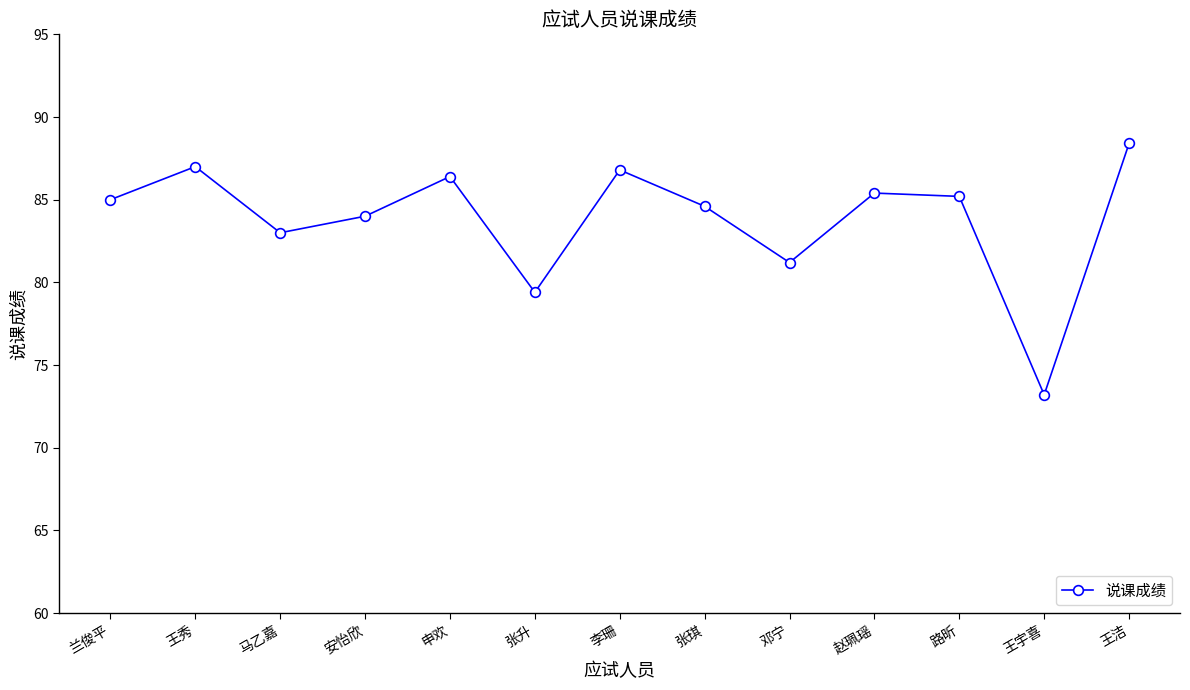

Reading left to right, extract all data points from this chart.

兰俊平=85.0	王秀=87.0	马乙嘉=83.0	安怡欣=84.0	申欢=86.4	张升=79.4	李珊=86.8	张琪=84.6	邓宁=81.2	赵珮瑶=85.4	路昕=85.2	王宇喜=73.2	王洁=88.4